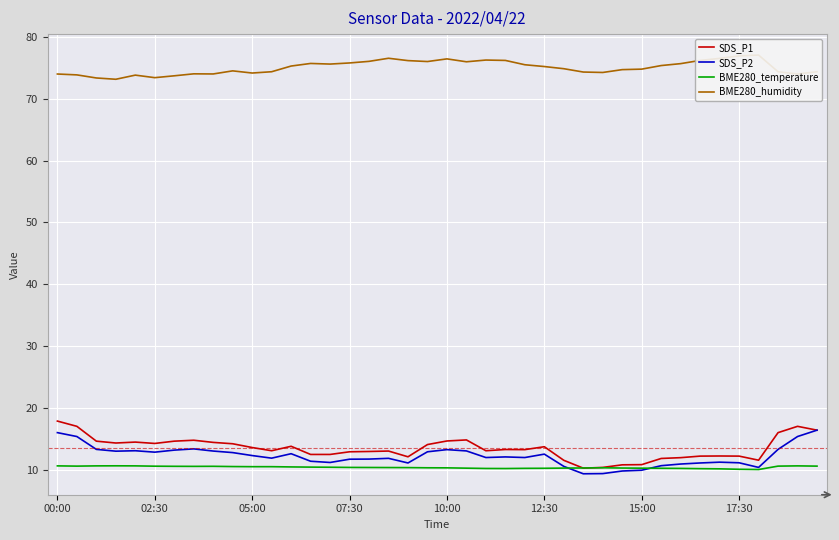

How many lines are shown in the chart?

4